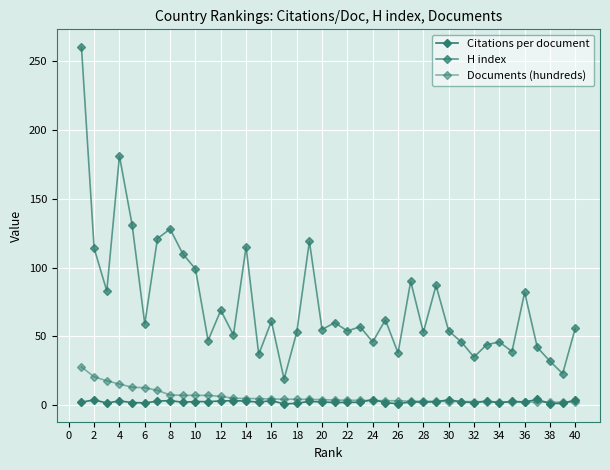

How many lines are shown in the chart?

3